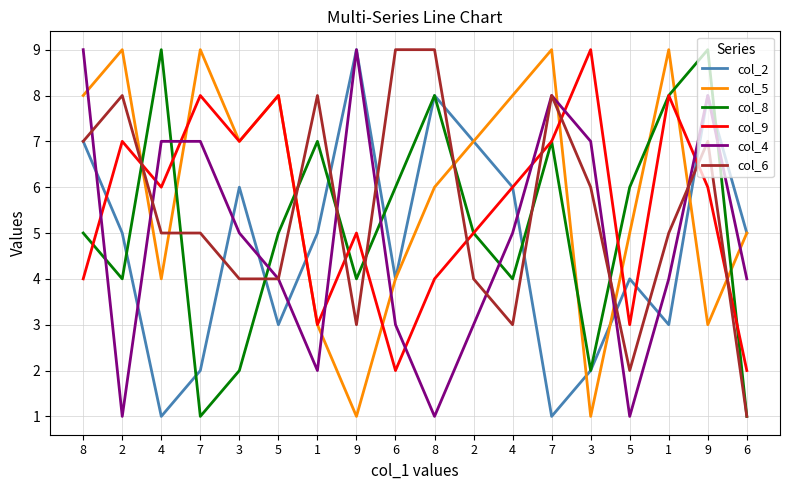

Reading left to right, list all the values displayed in this chart.

col_2: 7	5	1	2	6	3	5	9	4	8	7	6	1	2	4	3	8	5
col_5: 8	9	4	9	7	8	3	1	4	6	7	8	9	1	5	9	3	5
col_8: 5	4	9	1	2	5	7	4	6	8	5	4	7	2	6	8	9	1
col_9: 4	7	6	8	7	8	3	5	2	4	5	6	7	9	3	8	6	2
col_4: 9	1	7	7	5	4	2	9	3	1	3	5	8	7	1	4	8	4
col_6: 7	8	5	5	4	4	8	3	9	9	4	3	8	6	2	5	7	1